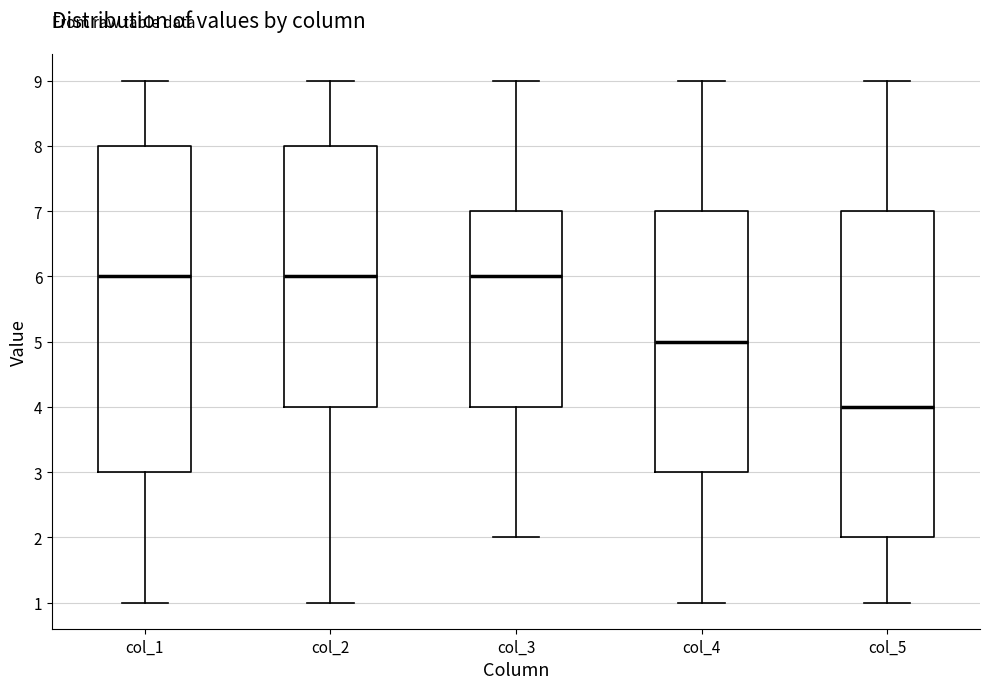

Reading left to right, read every box against the y-axis: the position of its median line, the range the box covers, and the ends of its whiskers. The values are not printed on the chart, so give them approximately, as read against the axis.

col_1: median 6, box 3 to 8, whiskers 1 to 9
col_2: median 6, box 4 to 8, whiskers 1 to 9
col_3: median 6, box 4 to 7, whiskers 2 to 9
col_4: median 5, box 3 to 7, whiskers 1 to 9
col_5: median 4, box 2 to 7, whiskers 1 to 9